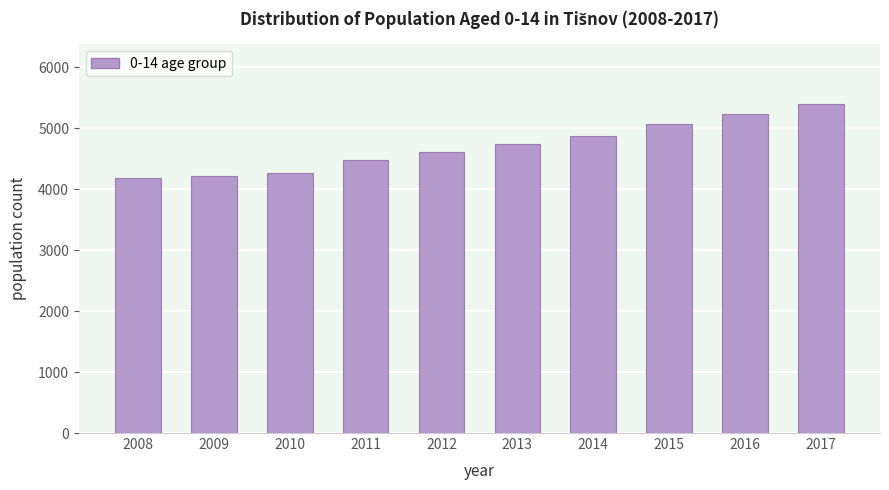

Reading right to left, what are all the values shown in this chart?

2017=5403	2016=5237	2015=5061	2014=4875	2013=4735	2012=4605	2011=4476	2010=4270	2009=4214	2008=4176